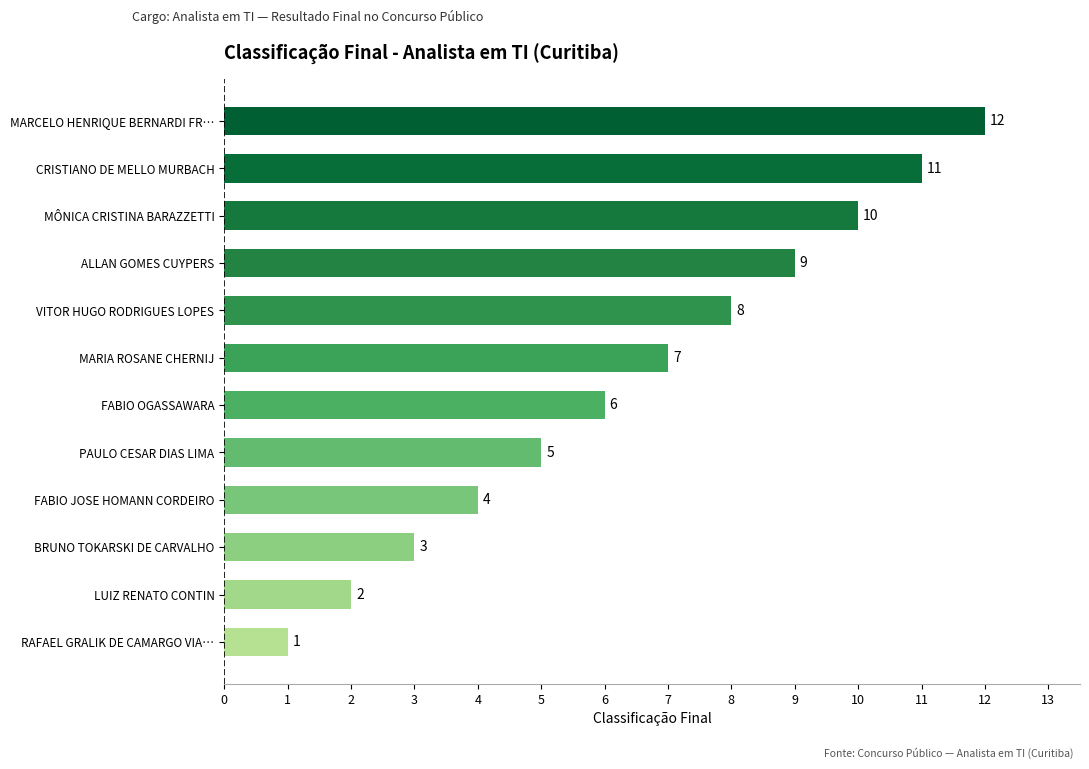

Between MÔNICA CRISTINA BARAZZETTI and LUIZ RENATO CONTIN, which is larger?

MÔNICA CRISTINA BARAZZETTI